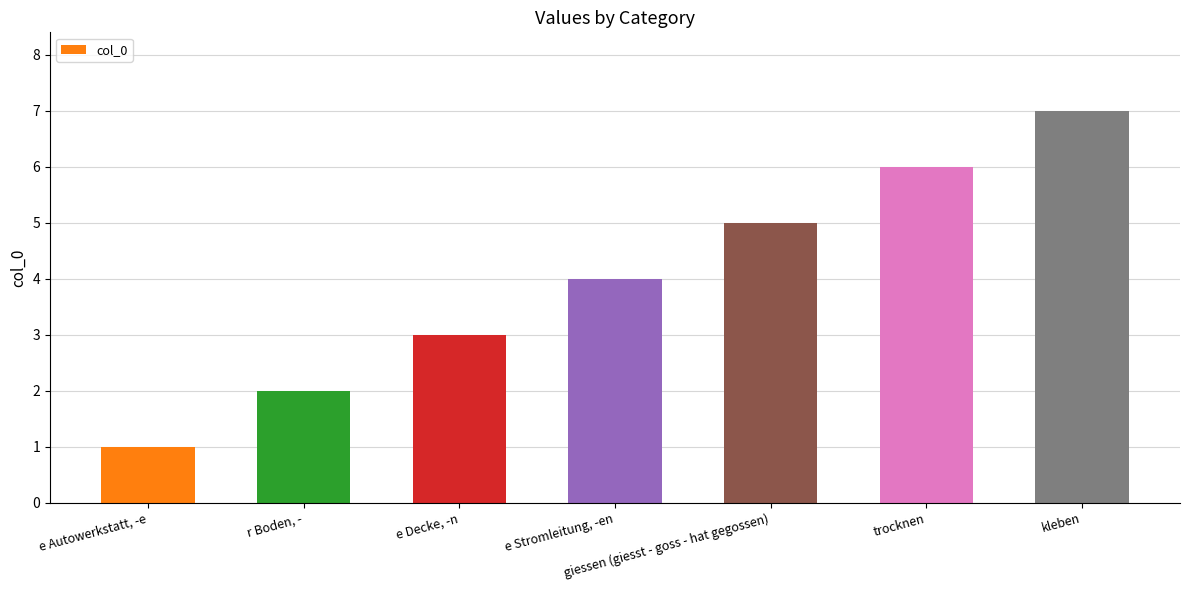

What is the ratio of the value at r Boden, - to the value at trocknen?

0.3